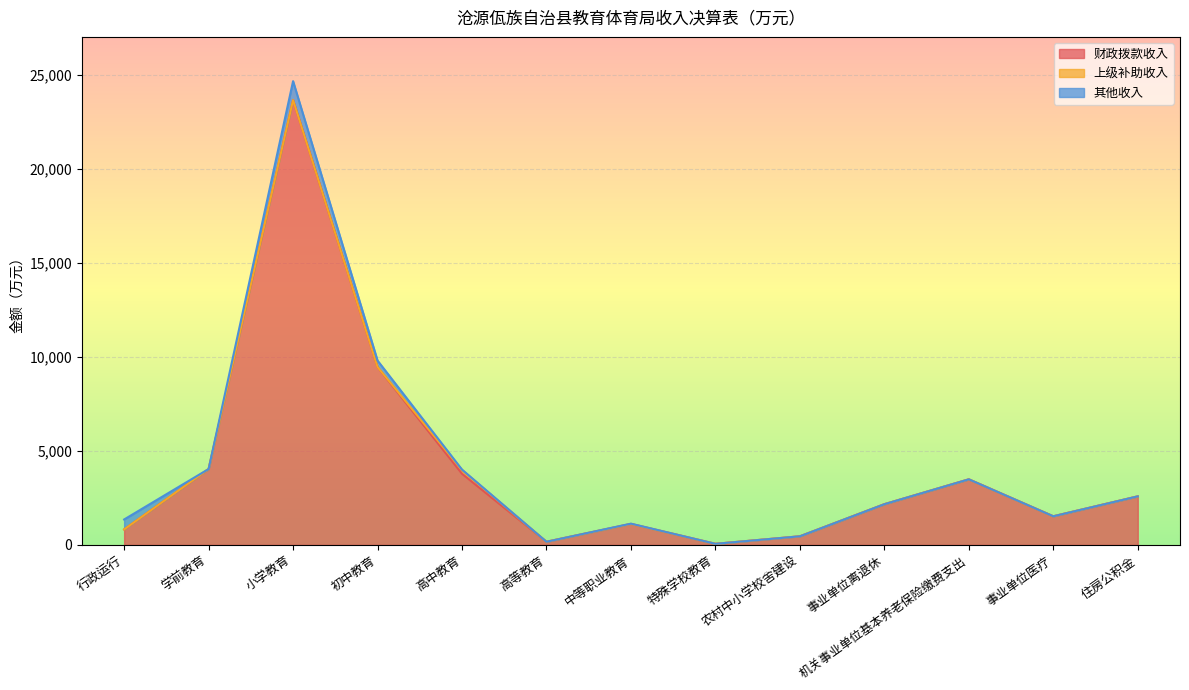

What is the label of the 4th point from the right?

事业单位离退休